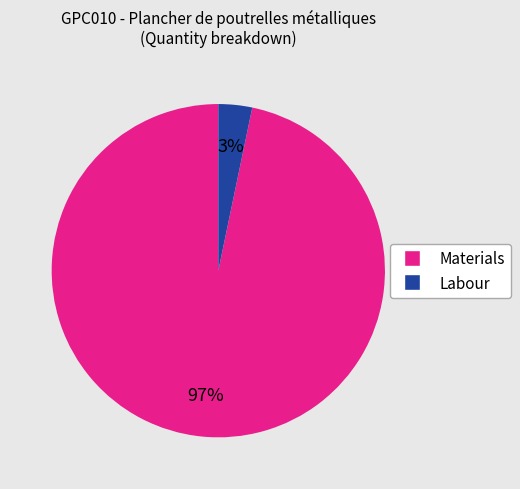

Is there a majority slice in this chart?

Yes